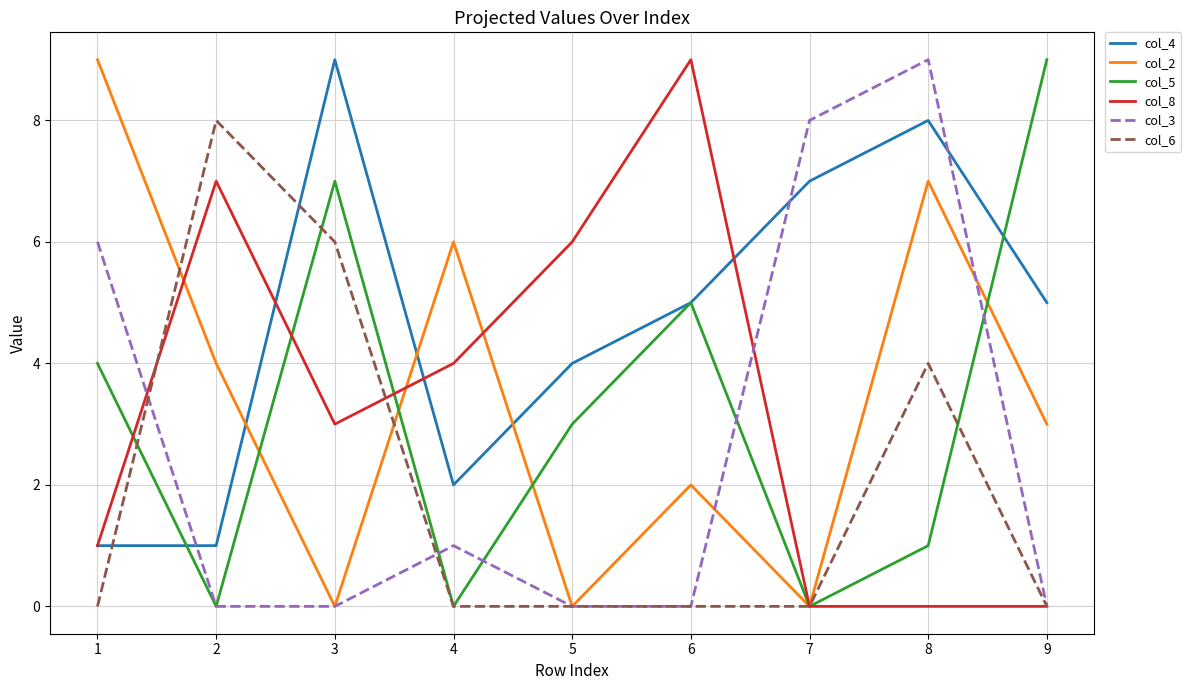

What is the greatest value displayed?

9